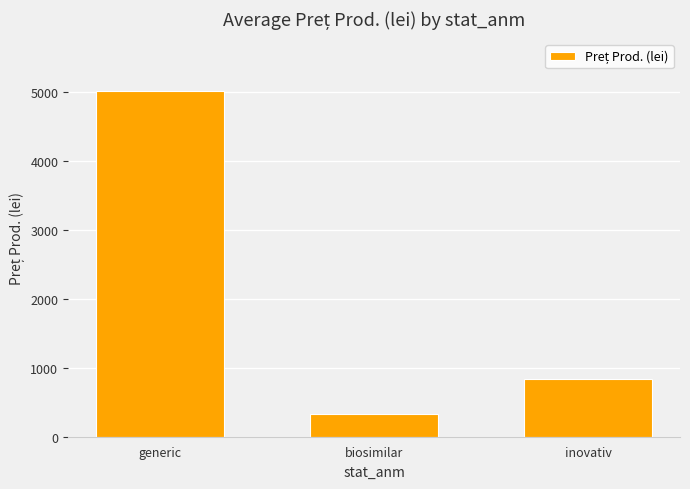

At which category does the chart reach its peak across all series?

generic